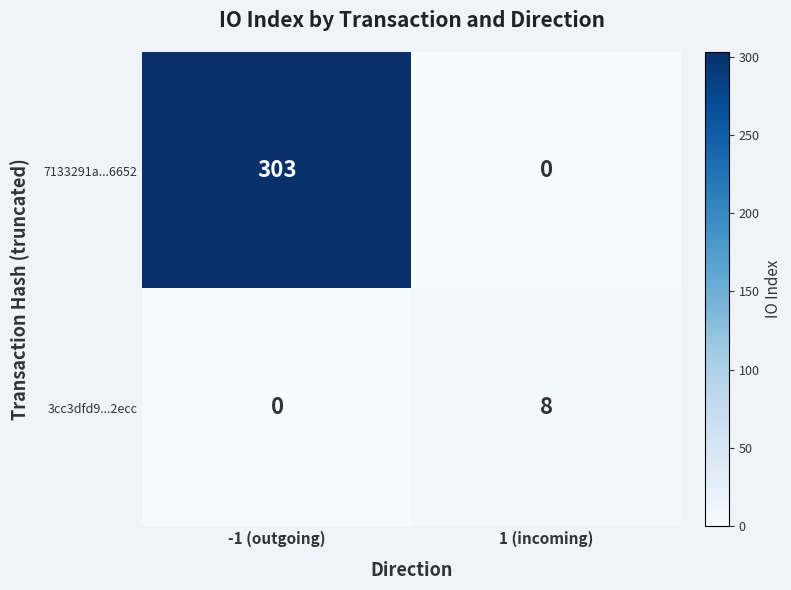

What is the greatest value displayed?

303